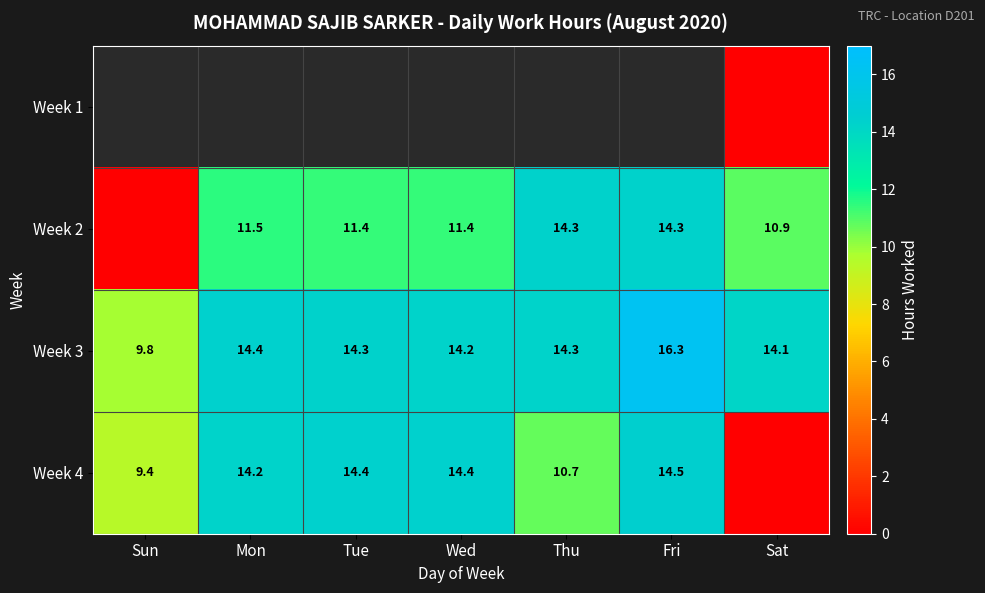

Count the number of categories in the chart.

7